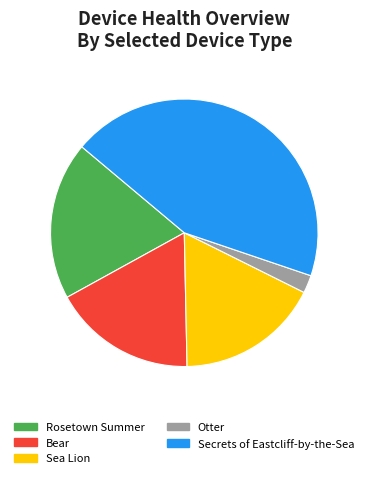

Is it true that Secrets of Eastcliff-by-the-Sea is 51% of the pie?

False